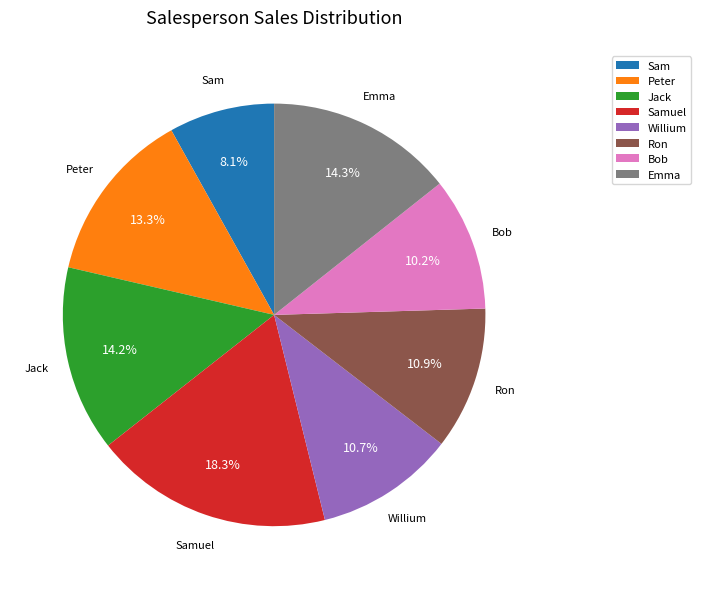

To the nearest percent, what is the difference between the largest and smallest slice percentages?

10%